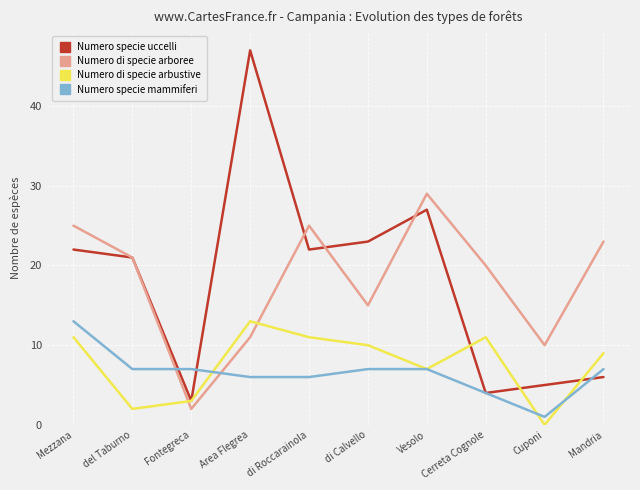

In Numero specie uccelli, how many points are lower than both neighbors (excluding endpoints)?

3